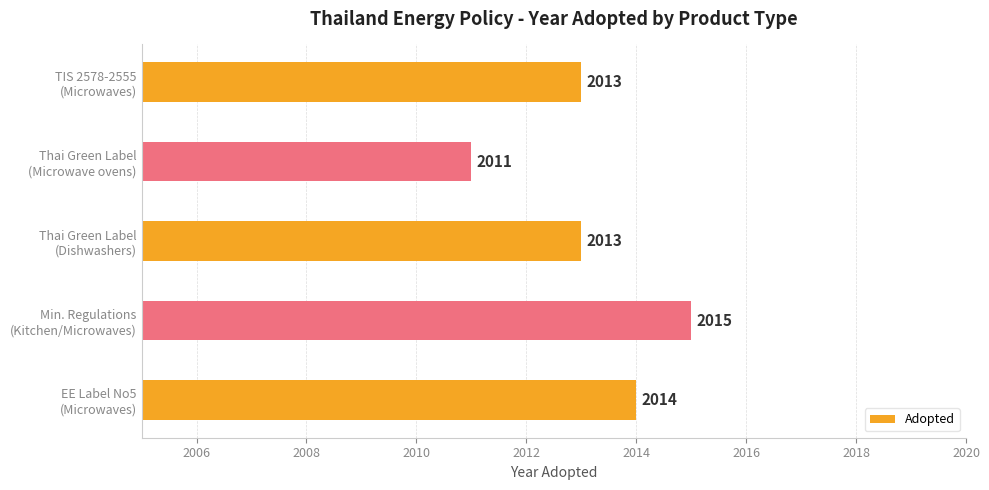

Does the chart contain stacked bars?

No